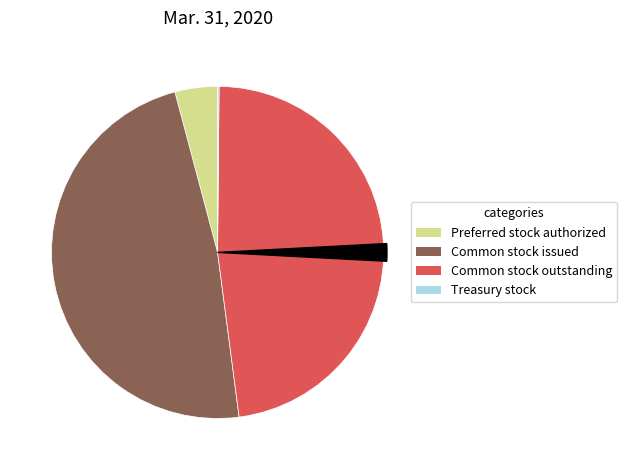

What is the change in value from Common stock outstanding to Treasury stock?

-34504734